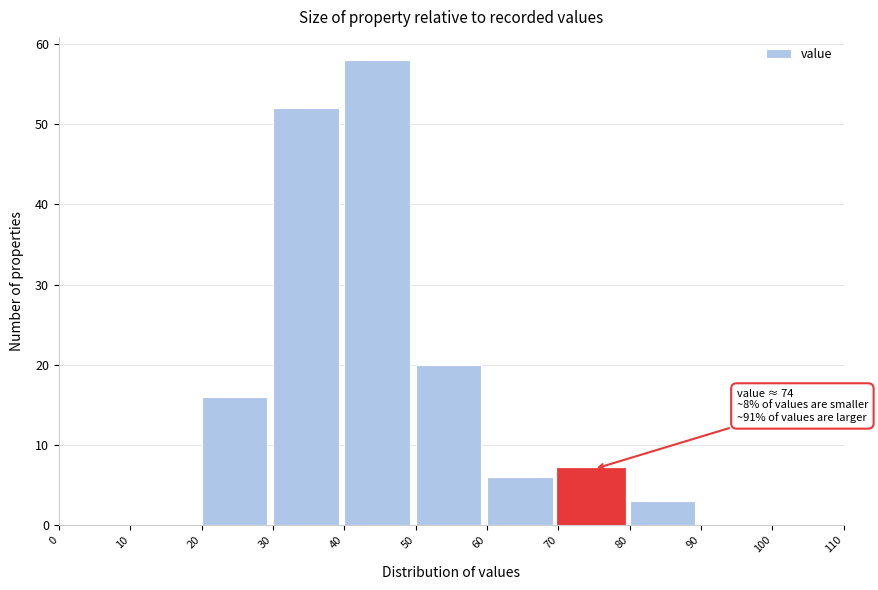

Over which range of the x-axis is the bar tallest?

40 to 50